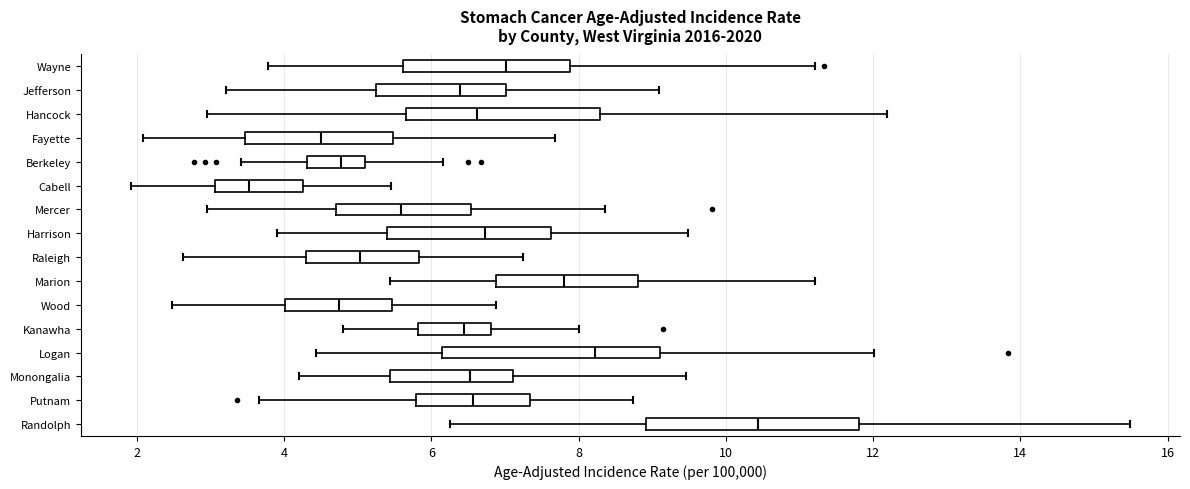

Which box's median line is the furthest to the right?

Randolph